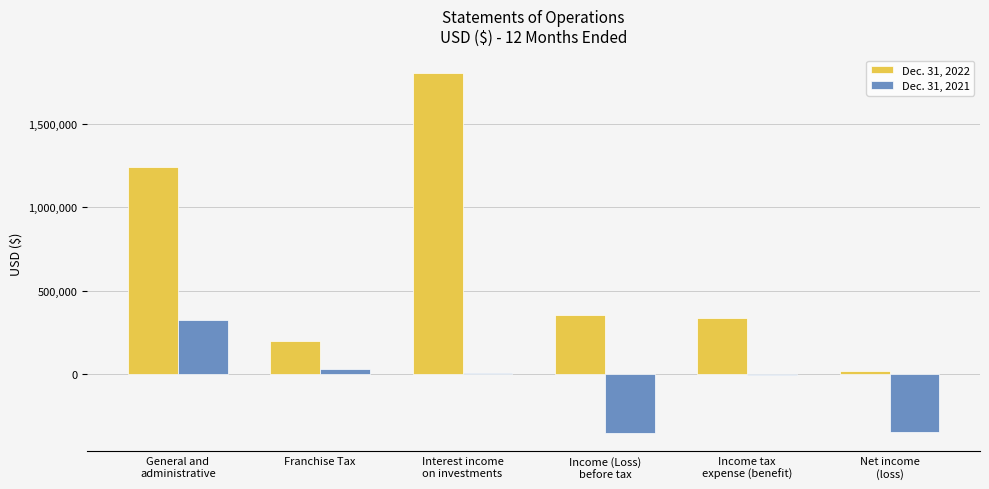

At which category is the sum across all series the highest?

Interest income
on investments